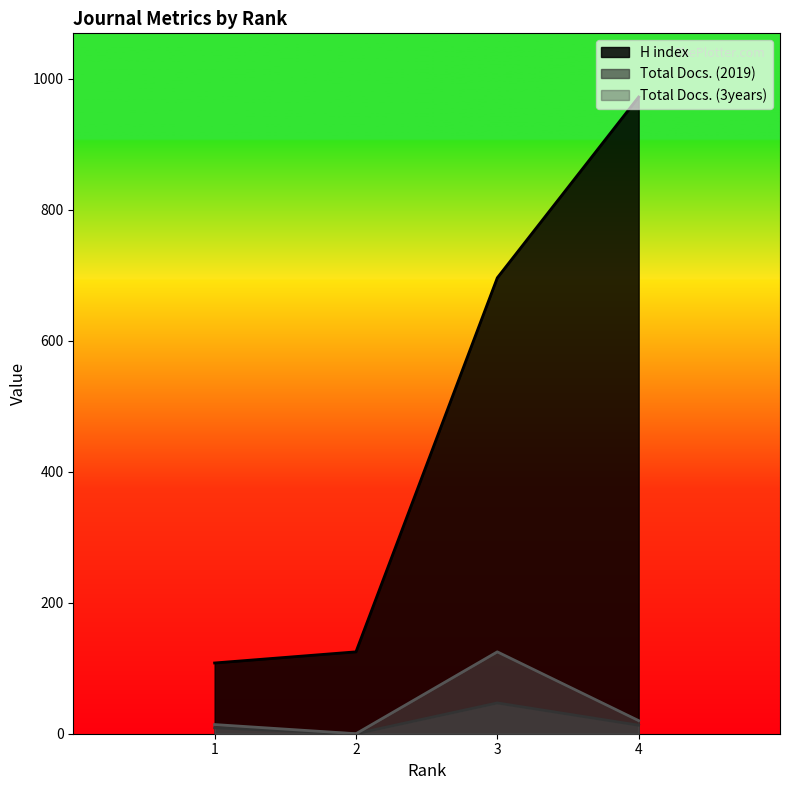

What is the difference between the maximum and minimum values in the H index series?

864